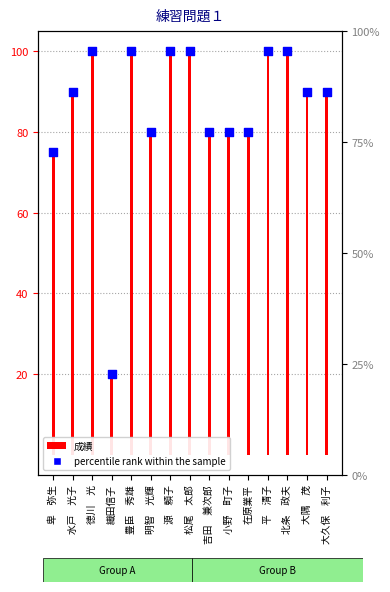

What are all the series names shown in the legend?

成績, percentile rank within the sample